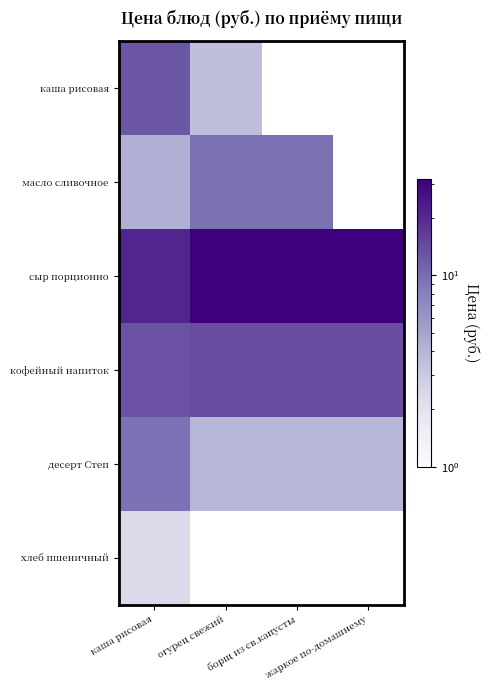

At which category does the chart reach its peak across all series?

огурец свежий